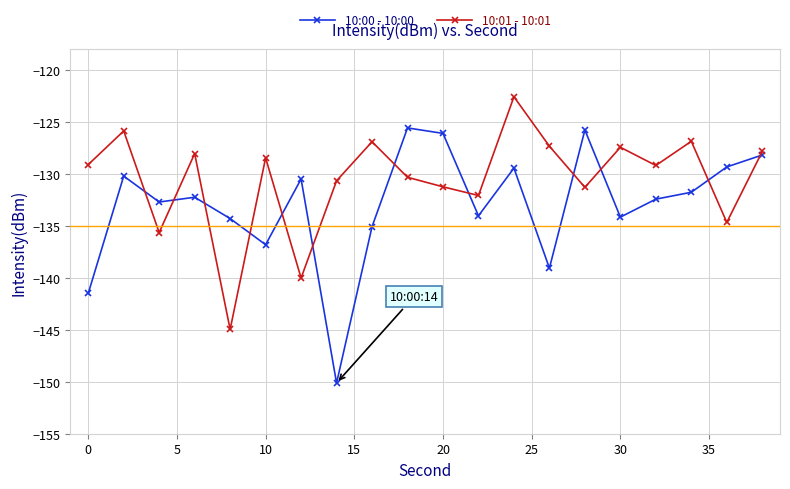

What is the lowest value of the 10:00 - 10:00 series?

-150.1